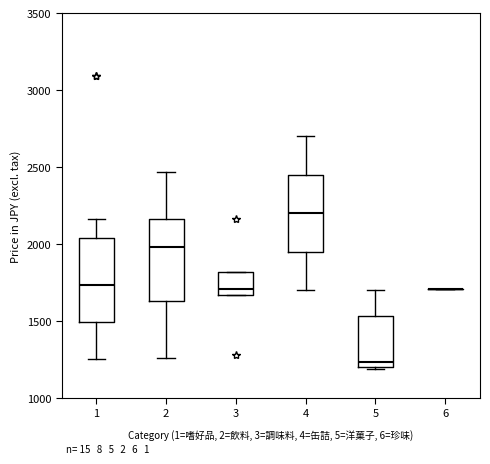

Where does the median line of the box at x = 1 sit on the y-axis? The values are not printed on the chart, so give them approximately, as read against the axis.

1750